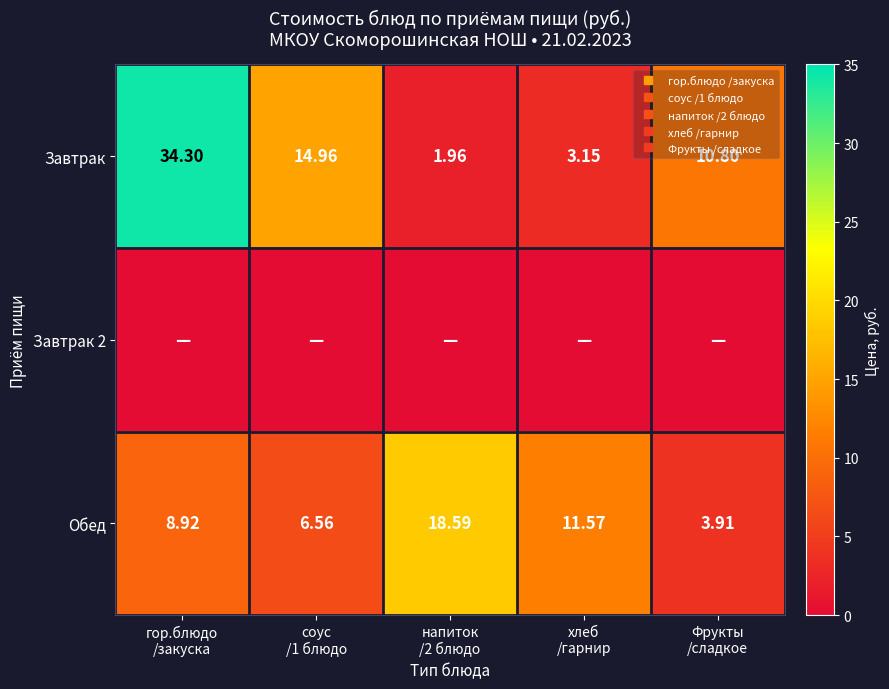

What is the spread (max minus min) of values at напиток
/2 блюдо?

18.6